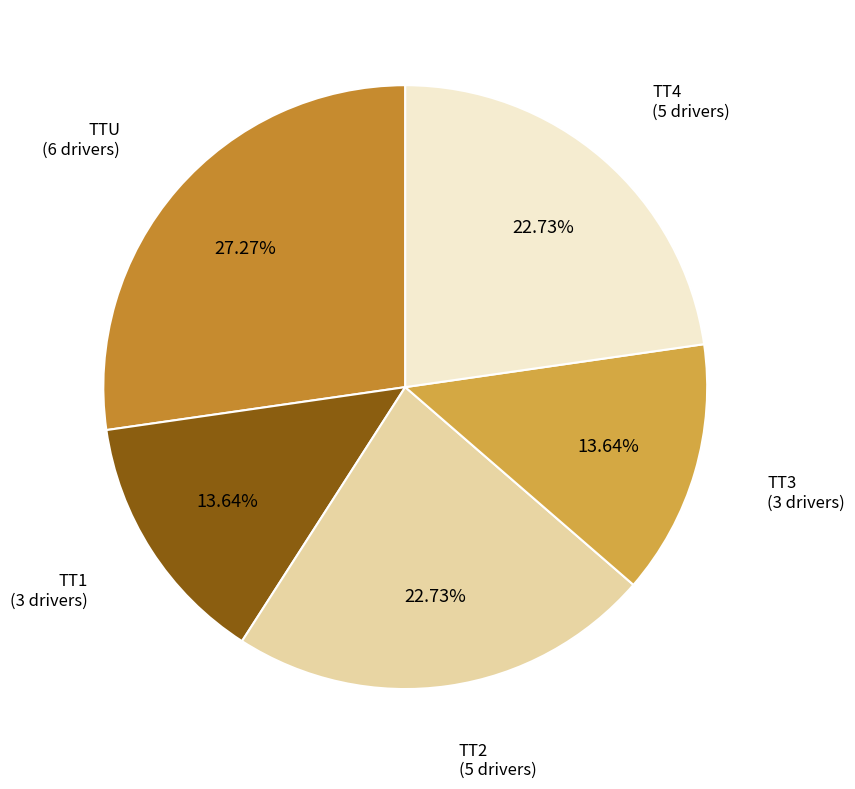

What is the smallest slice in the pie chart?

TT1